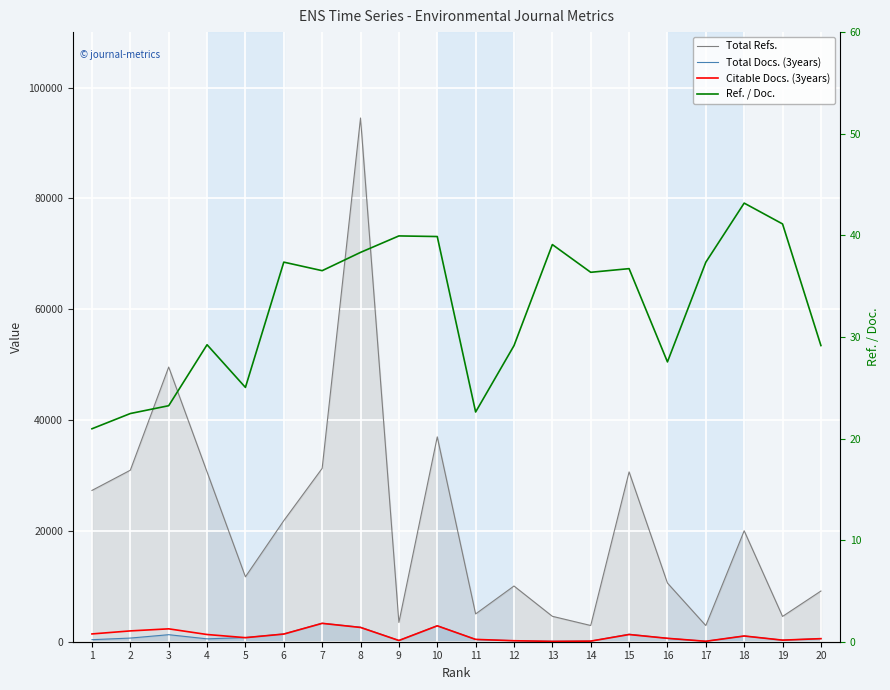

Reading left to right, list all the values displayed in this chart.

Total Refs.: 27301.0	30949.0	49564.0	30634.0	11713.0	21850.0	31282.0	94503.0	3475.0	36965.0	5015.0	10052.0	4587.0	2927.0	30640.0	10589.0	2919.0	20018.0	4564.0	9147.0
Total Docs. (3years): 370.0	660.0	1269.0	520.0	754.0	1409.0	3337.0	2622.0	231.0	2892.0	422.0	179.0	87.0	117.0	1359.0	616.0	90.0	1040.0	295.0	570.0
Citable Docs. (3years): 1405.0	1952.0	2325.0	1302.0	734.0	1382.0	3315.0	2573.0	221.0	2867.0	418.0	179.0	61.0	110.0	1296.0	615.0	80.0	1034.0	285.0	554.0
Ref. / Doc.: 21.0	22.5	23.2	29.2	25.0	37.4	36.5	38.3	39.9	39.9	22.6	29.1	39.1	36.4	36.7	27.5	37.4	43.2	41.1	29.1